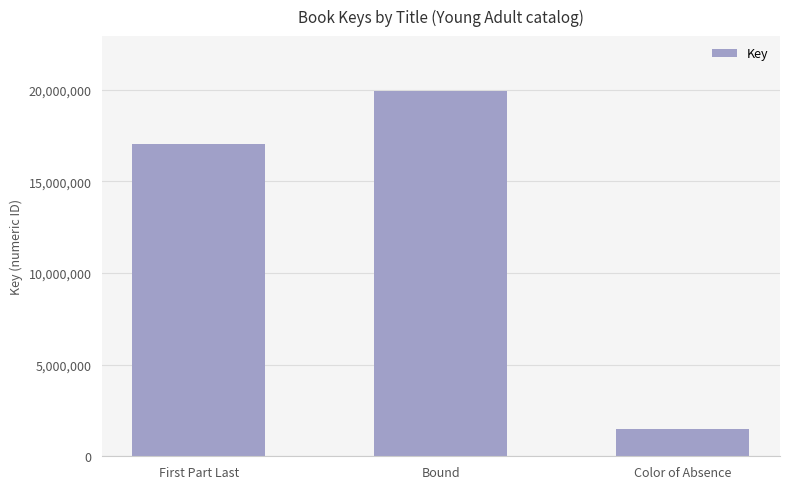

List the labels in order of value, largest first.

Bound, First Part Last, Color of Absence